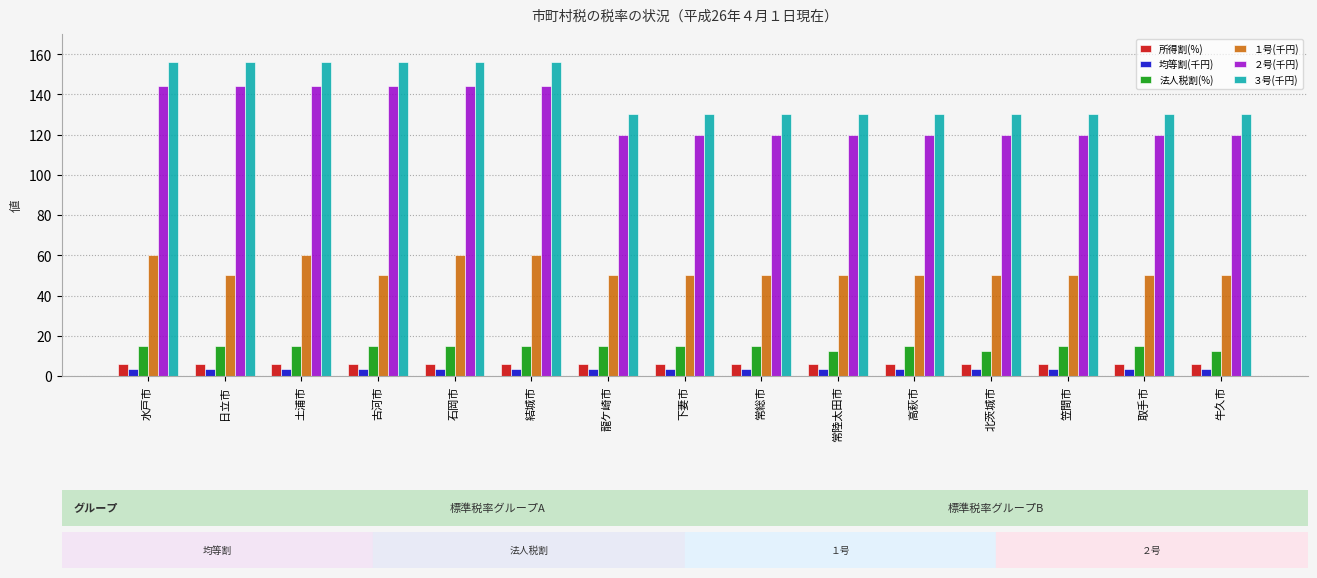

What is the label of the 12th bar from the right?

古河市